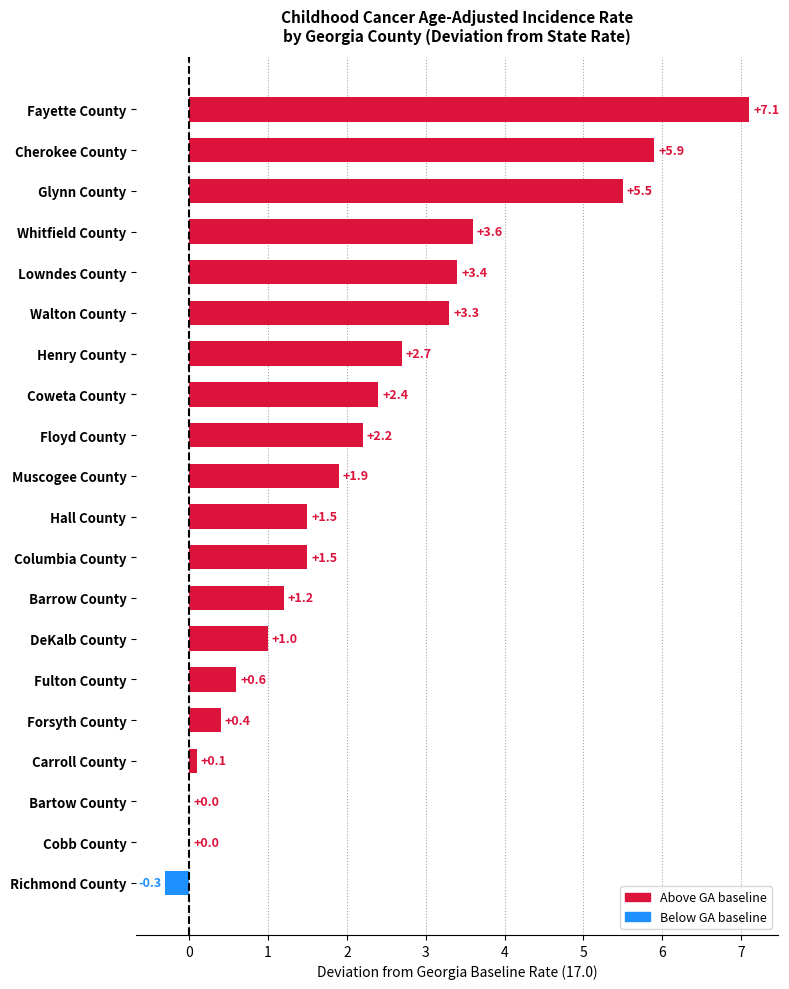

What is the sum of the values at DeKalb County and Barrow County?

2.2